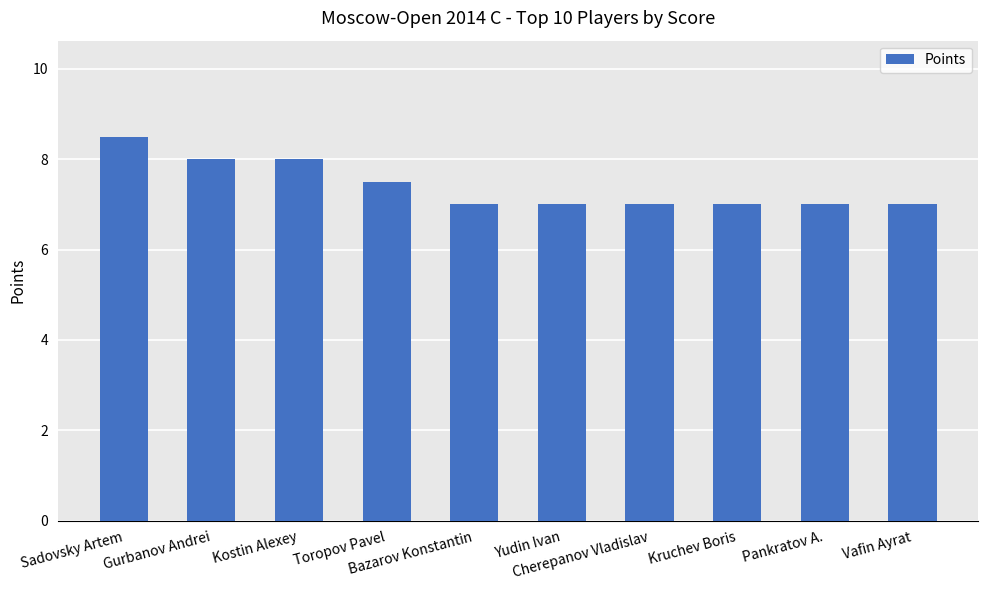

What is the approximate value at Sadovsky Artem?

8.5